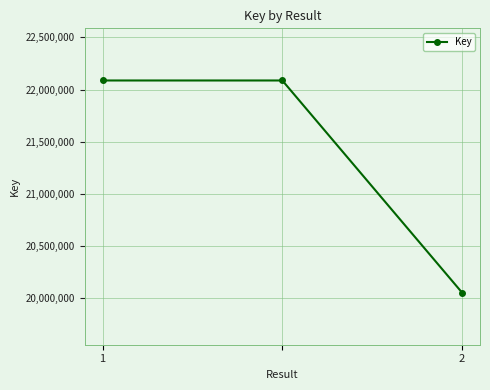

Does the chart have visible grid lines?

Yes